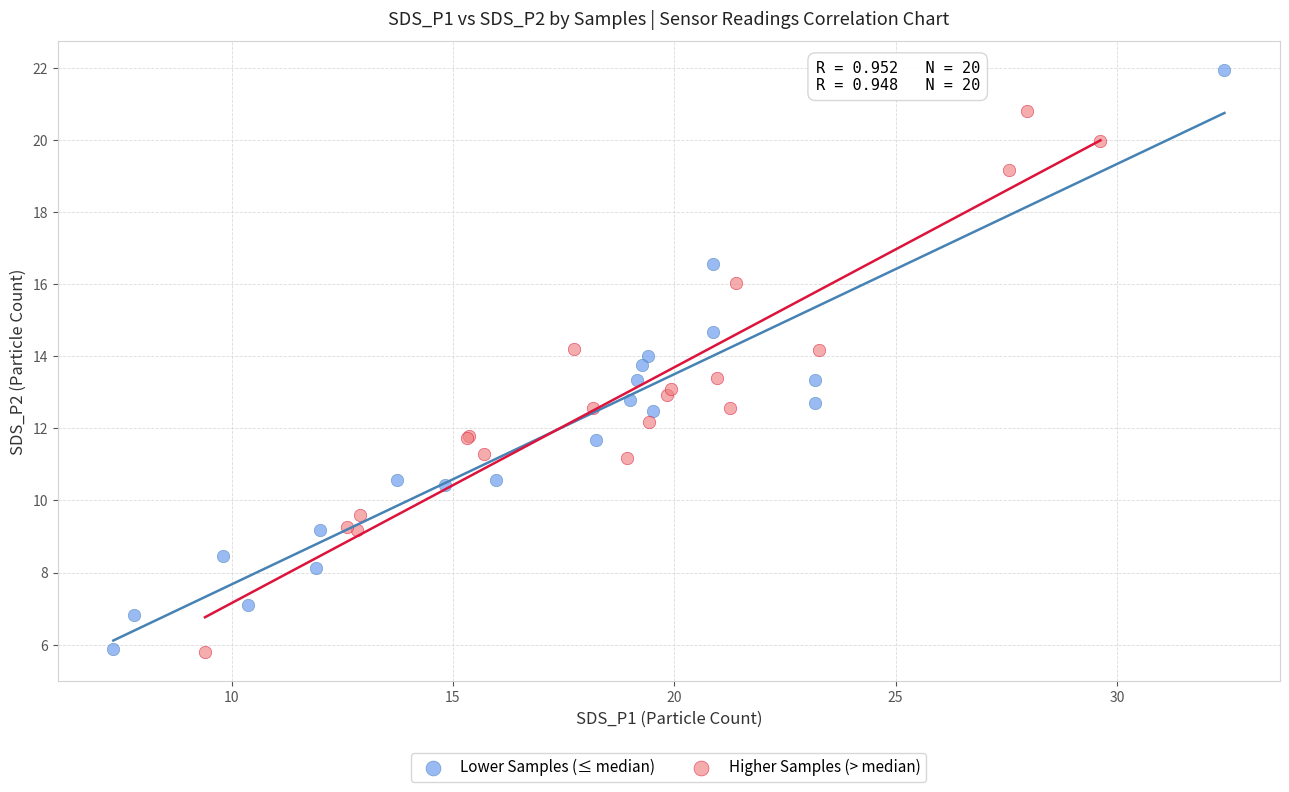

Which series has the widest spread of Y values?

Lower Samples (≤ median)